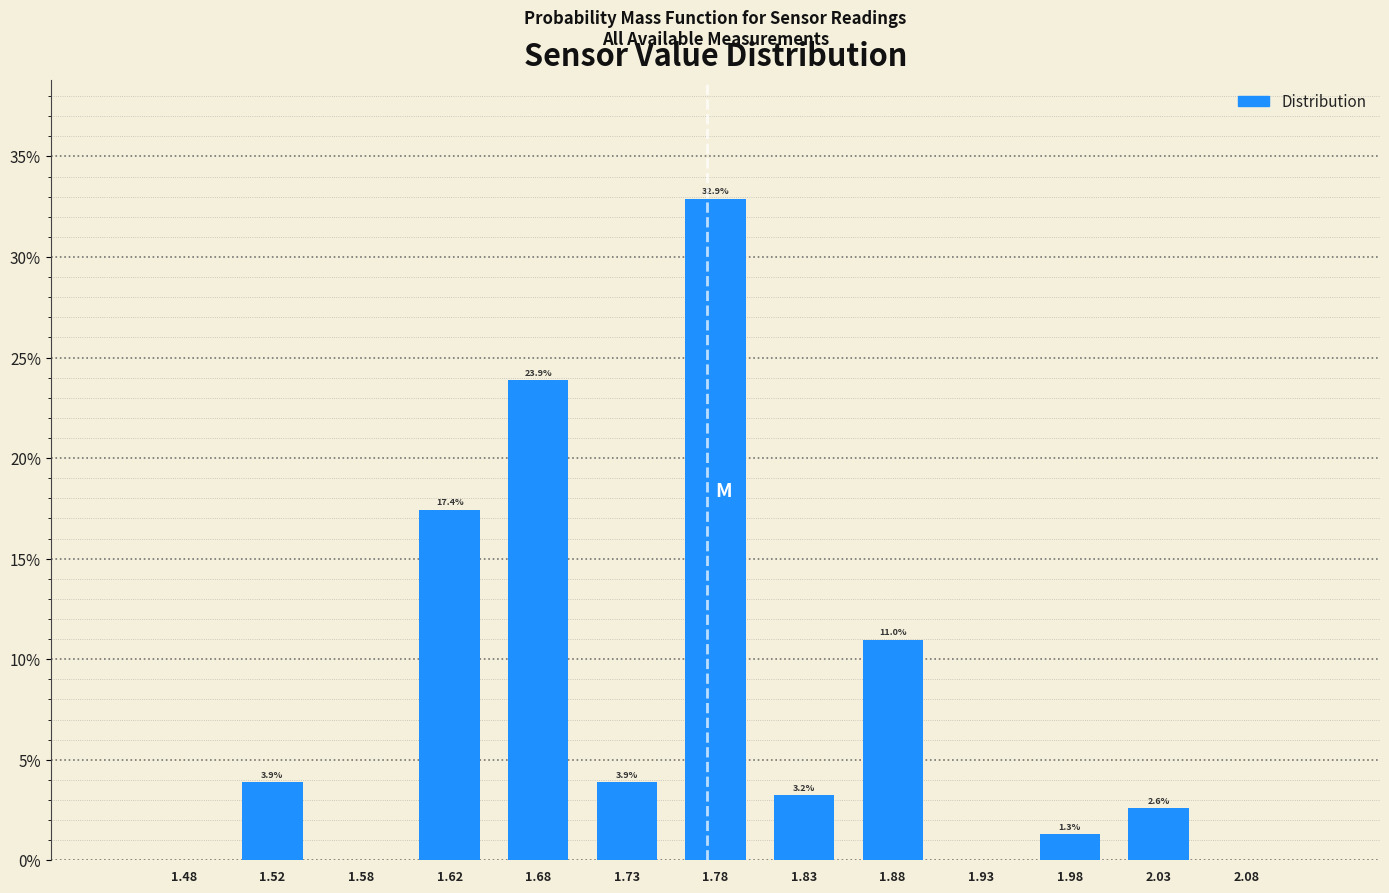

Which range on the x-axis has the tallest bar?

1.75 to 1.80